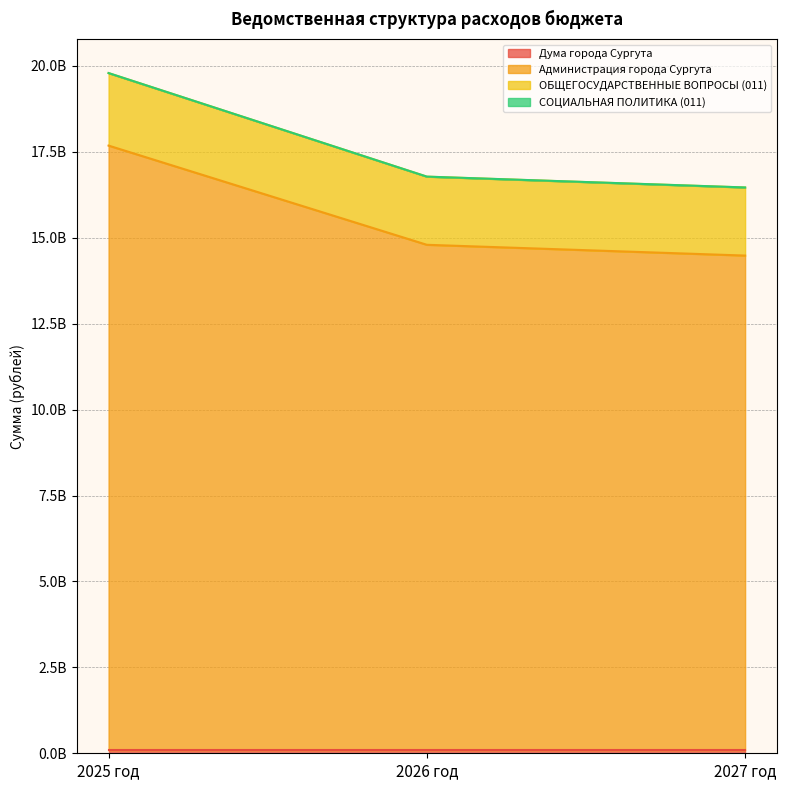

Does the chart have visible grid lines?

Yes